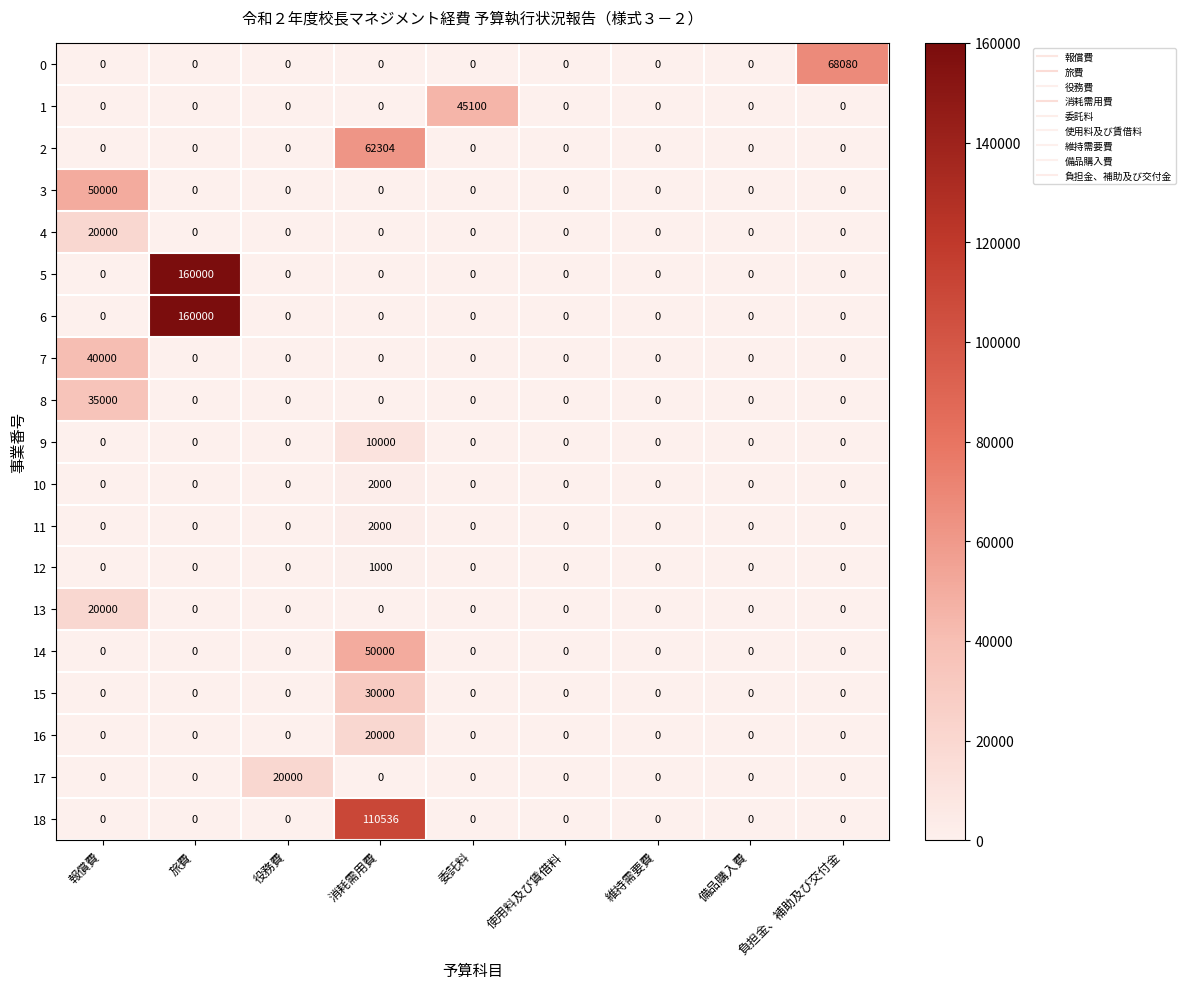

What is the greatest value displayed?

160000